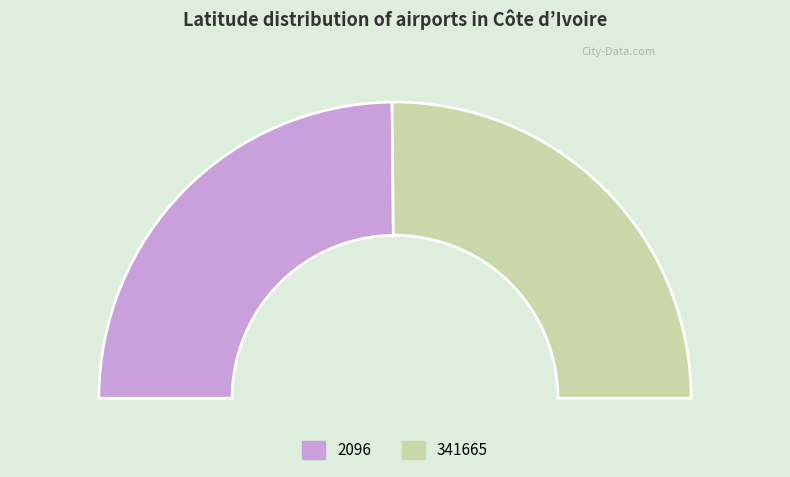

Count the number of slices in the pie.

2